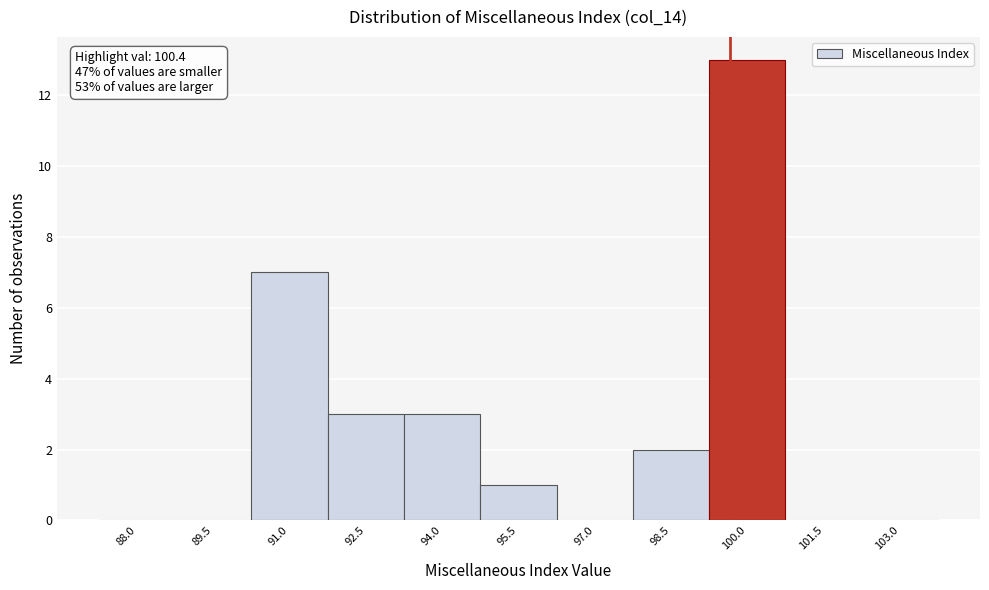

Reading left to right, what are all the values shown in this chart?

88.0=0	89.5=0	91.0=7	92.5=3	94.0=3	95.5=1	97.0=0	98.5=2	100.0=13	101.5=0	103.0=0